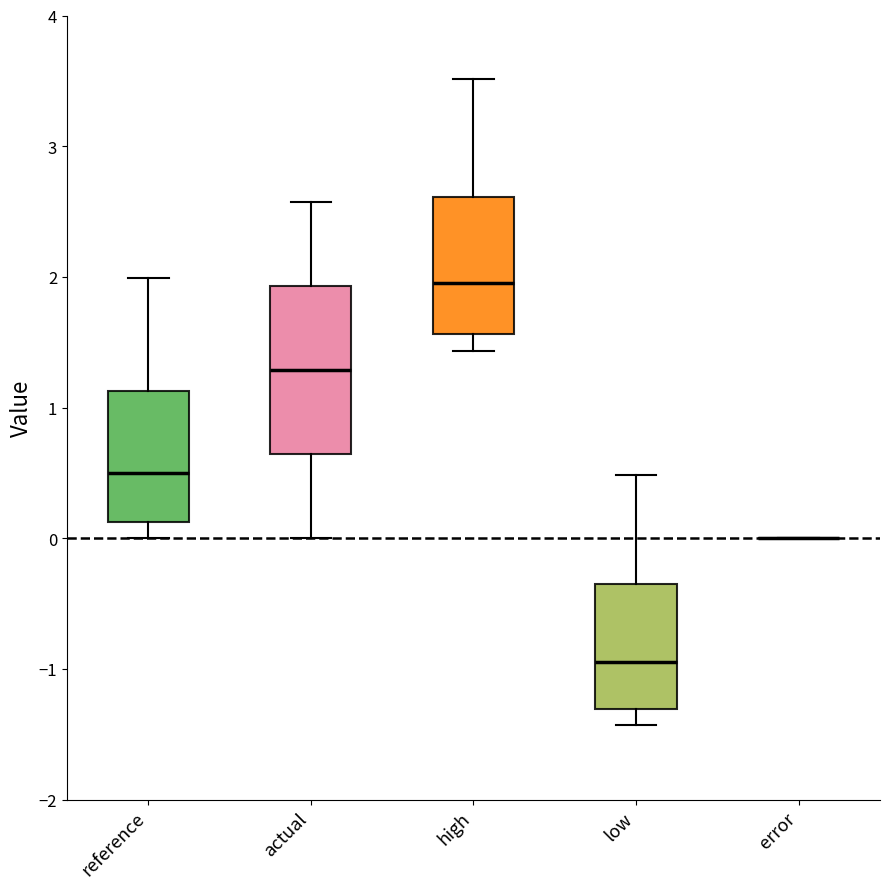

Comparing the boxes themselves (not the whiskers), which one is the tallest?

actual